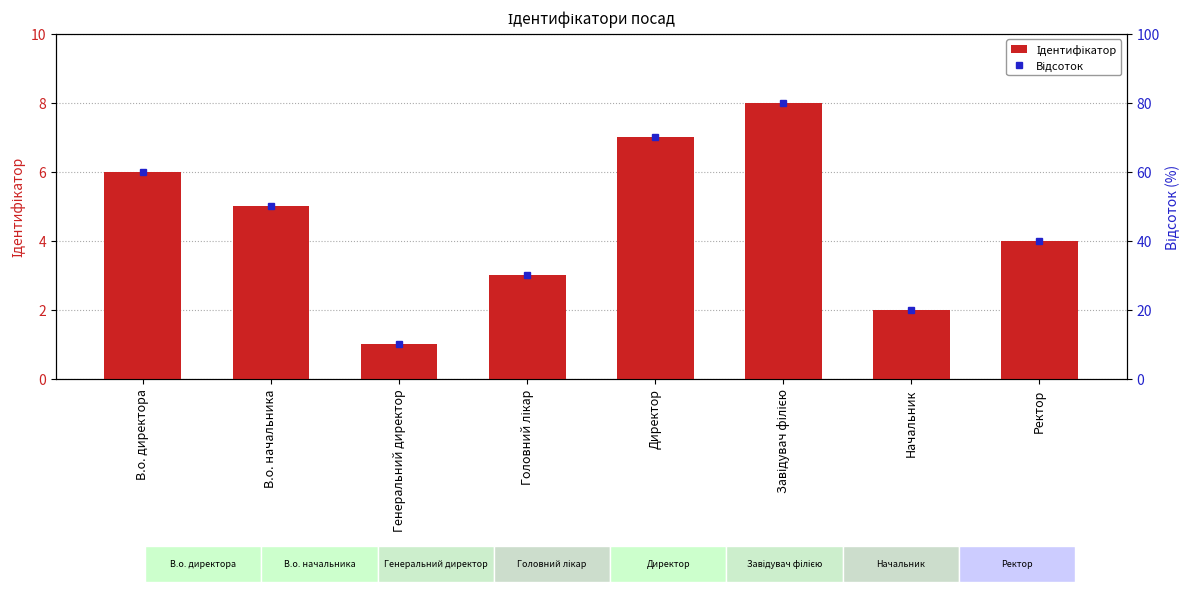

Count the number of categories in the chart.

8